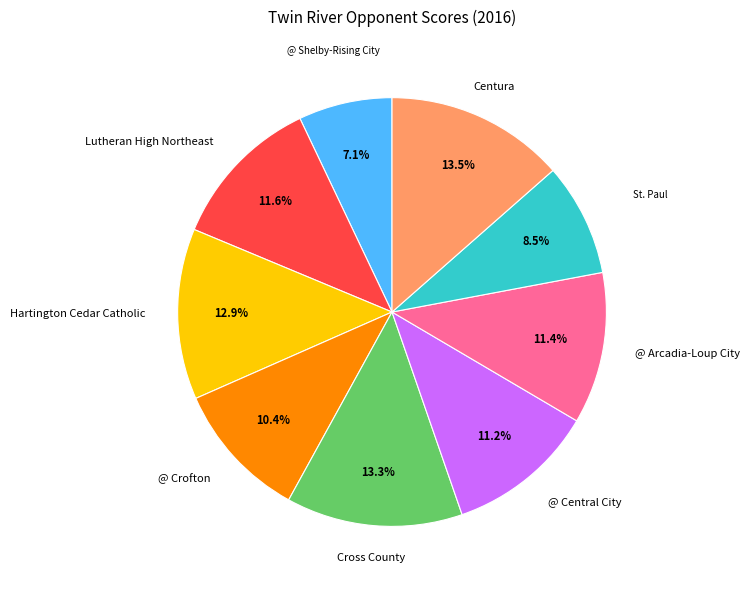

Is there any slice that represents more than half of the pie?

No